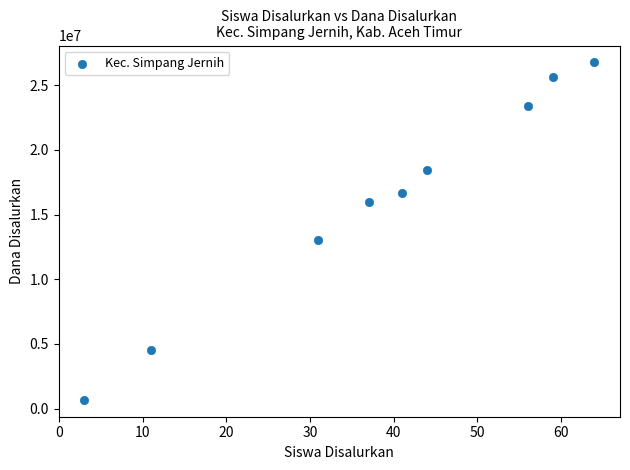

What is the range of X values (max minus min)?

61